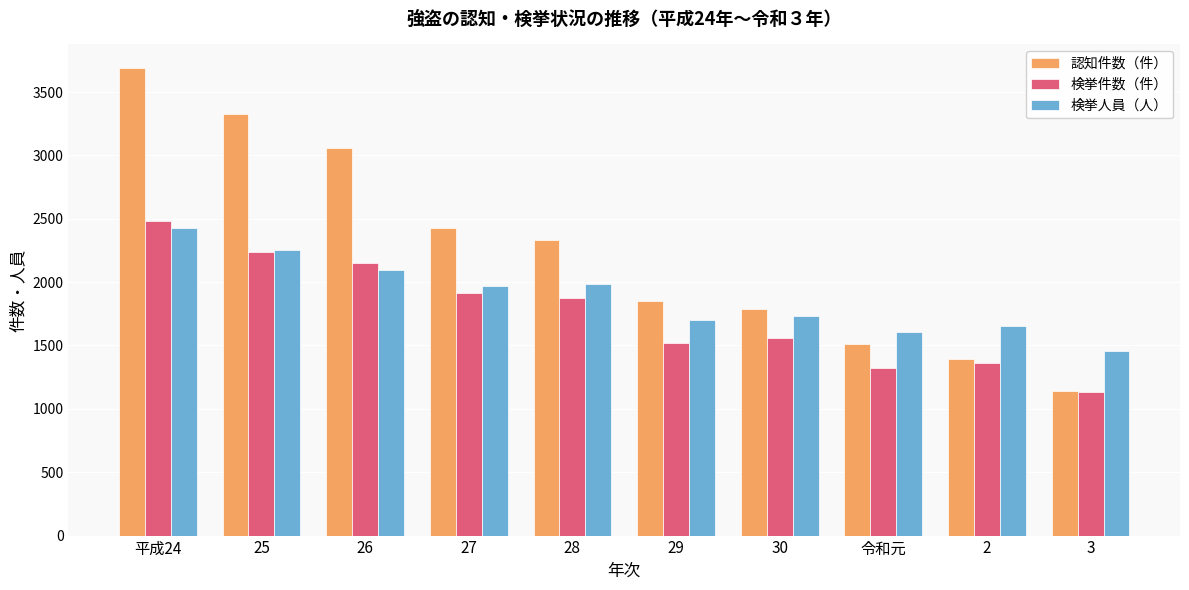

What value does the 検挙件数（件） series have at 28, to the nearest 10?

1880